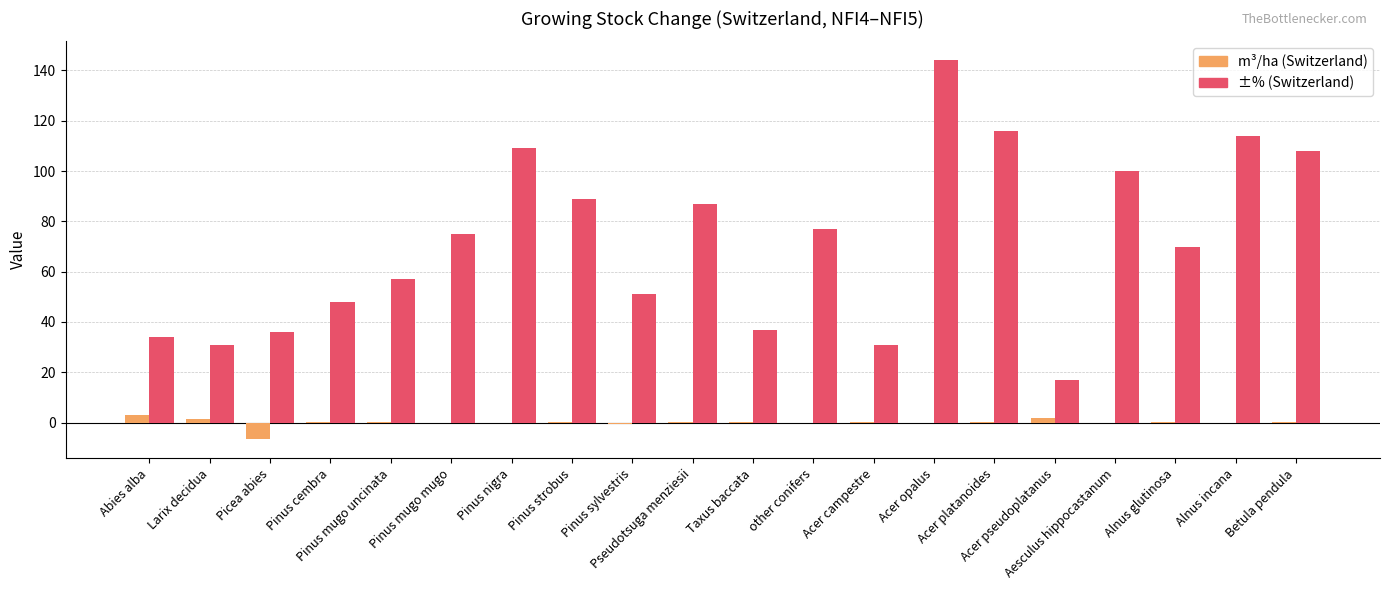

The value of ±% (Switzerland) at Aesculus hippocastanum is 36.1. True or false?

False